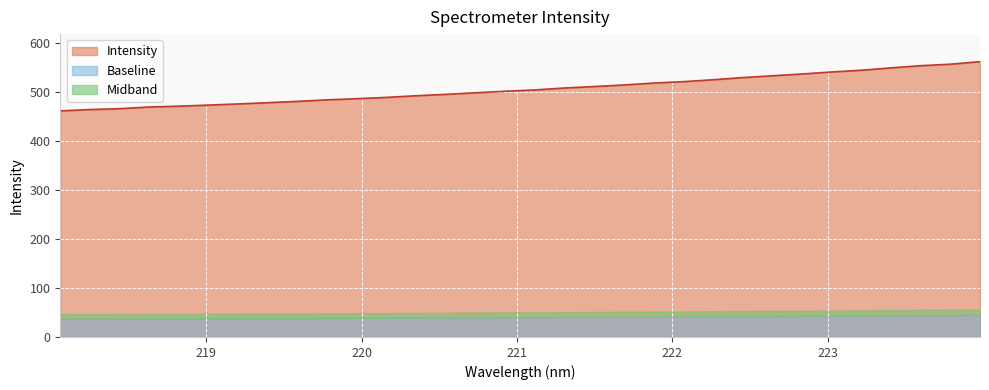

At which label does the data first exceed 504?

221.1174